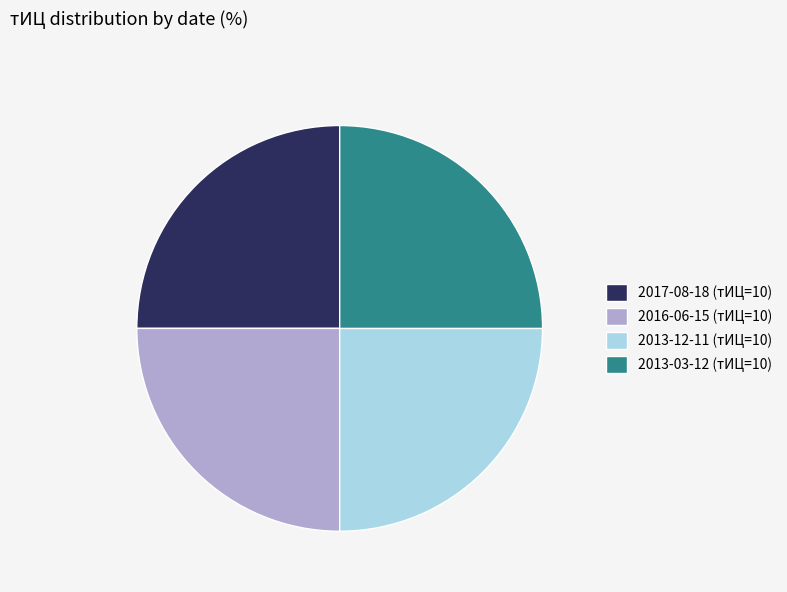

True or false: 2013-12-11 (тИЦ=10) accounts for 14% of the total.

False